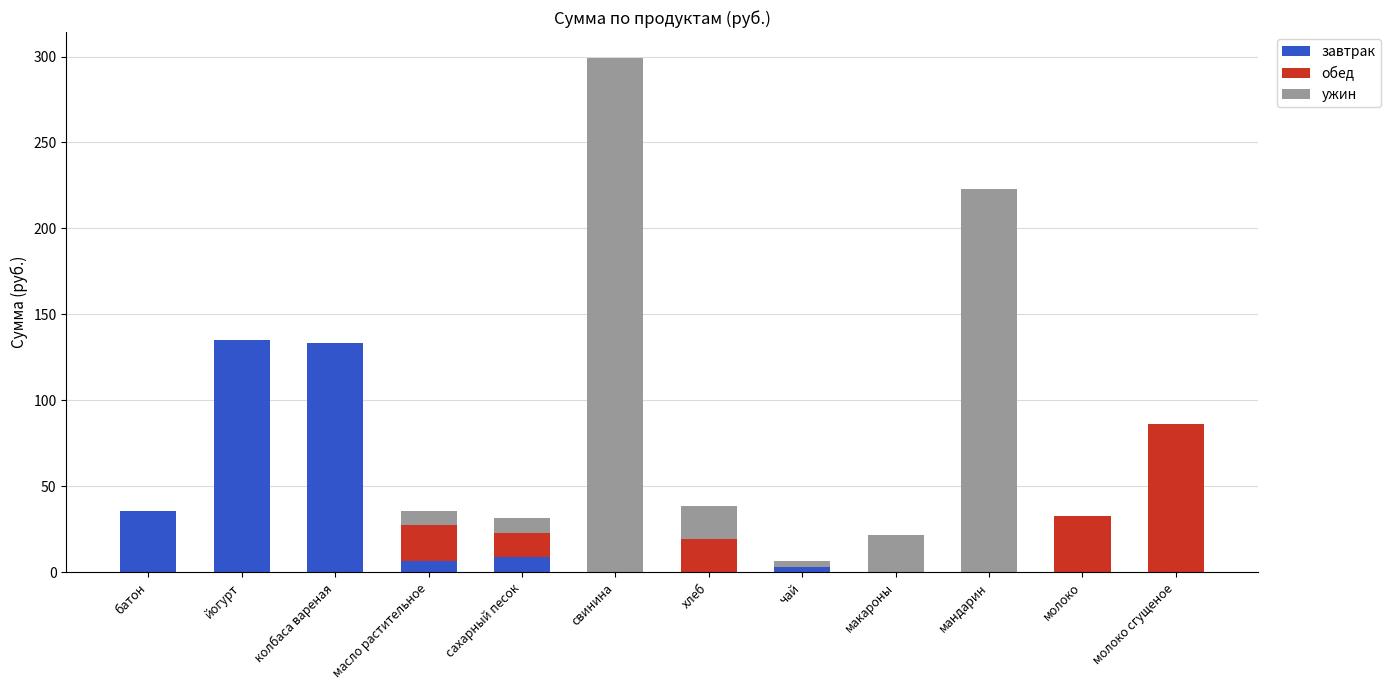

Is it true that завтрак equals 0.0 at хлеб?

True